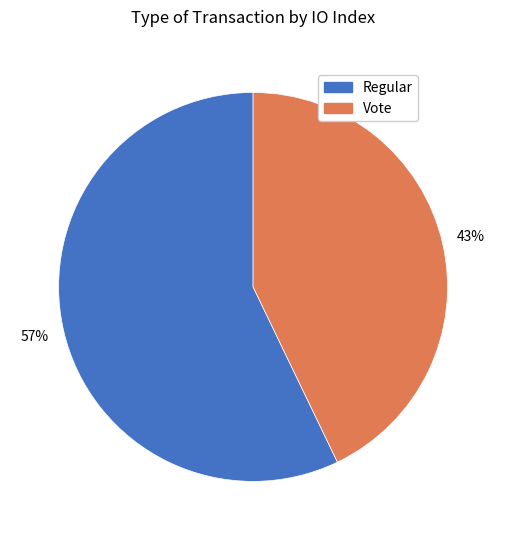

Does Regular account for over 50% of the chart?

Yes